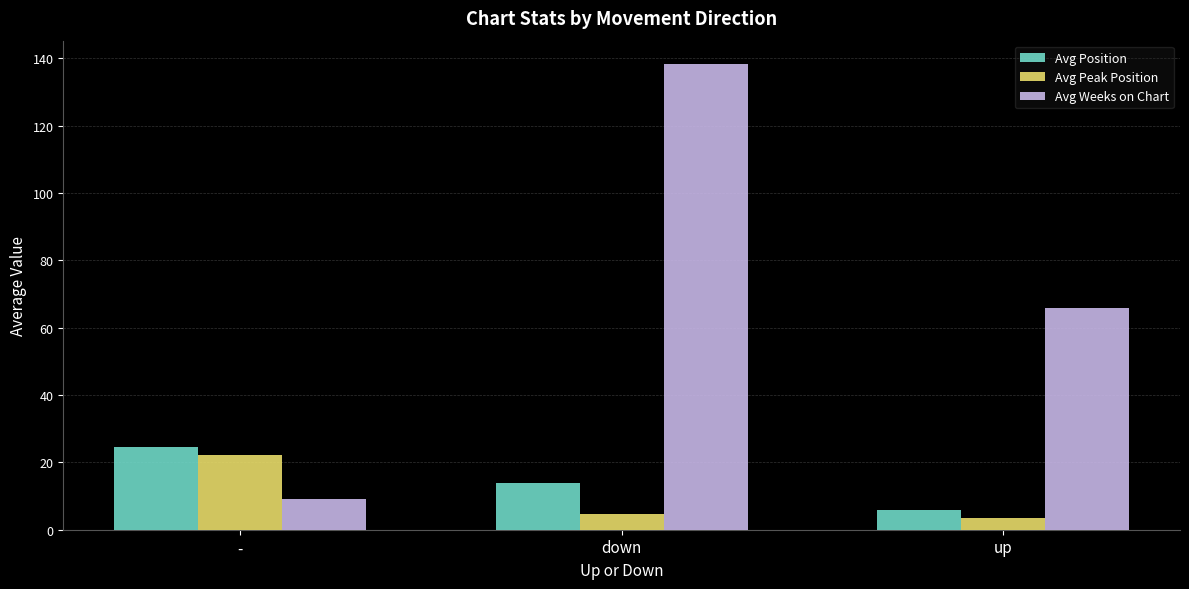

Reading left to right, list all the values displayed in this chart.

Avg Position: 24.5	13.8	6.0
Avg Peak Position: 22.1	4.8	3.5
Avg Weeks on Chart: 9.0	138.4	65.8